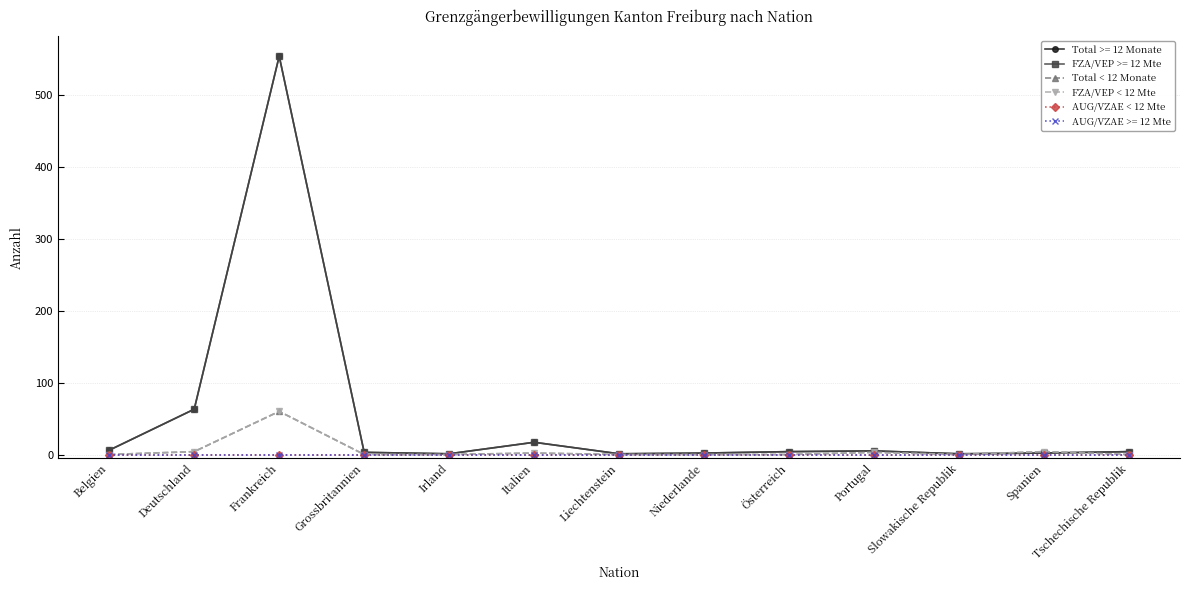

Does the chart have visible grid lines?

Yes